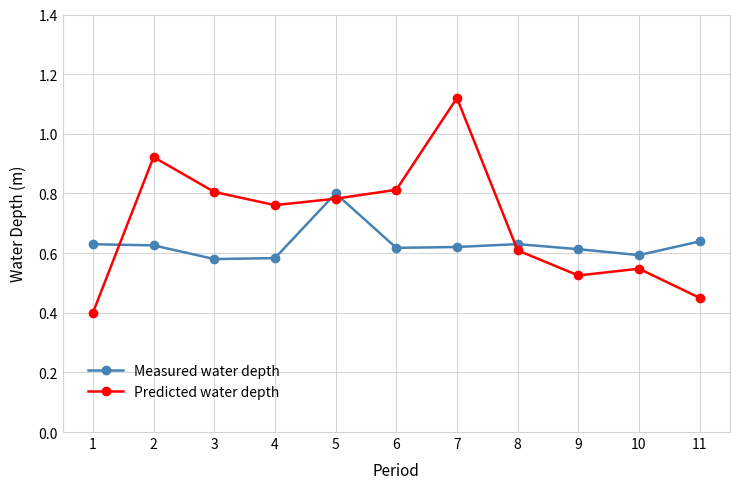

At which category does the chart reach its peak across all series?

7